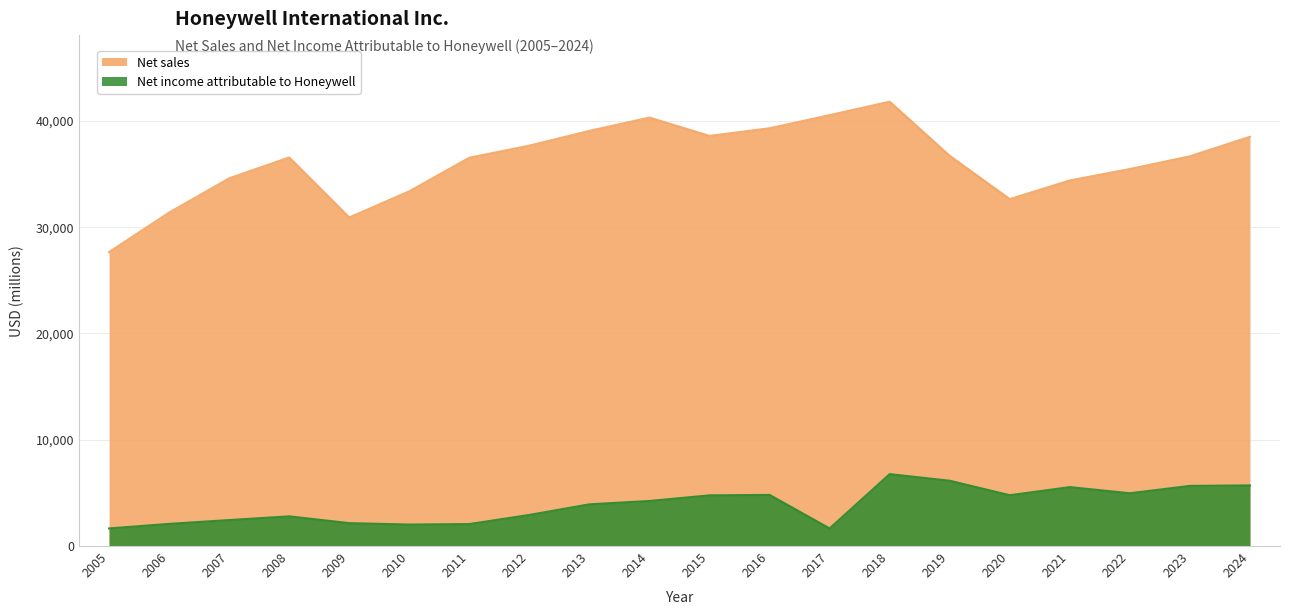

At 2007, list the series in order from smallest to largest.

Net income attributable to Honeywell, Net sales